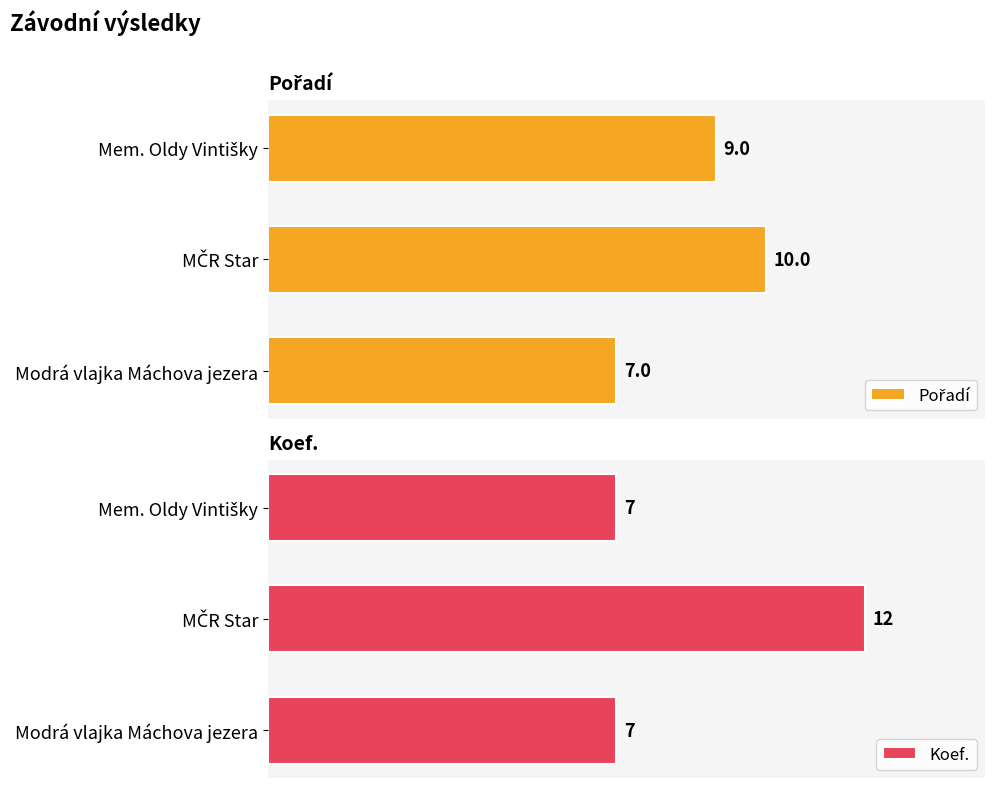

Which series has the widest spread of values?

Koef.